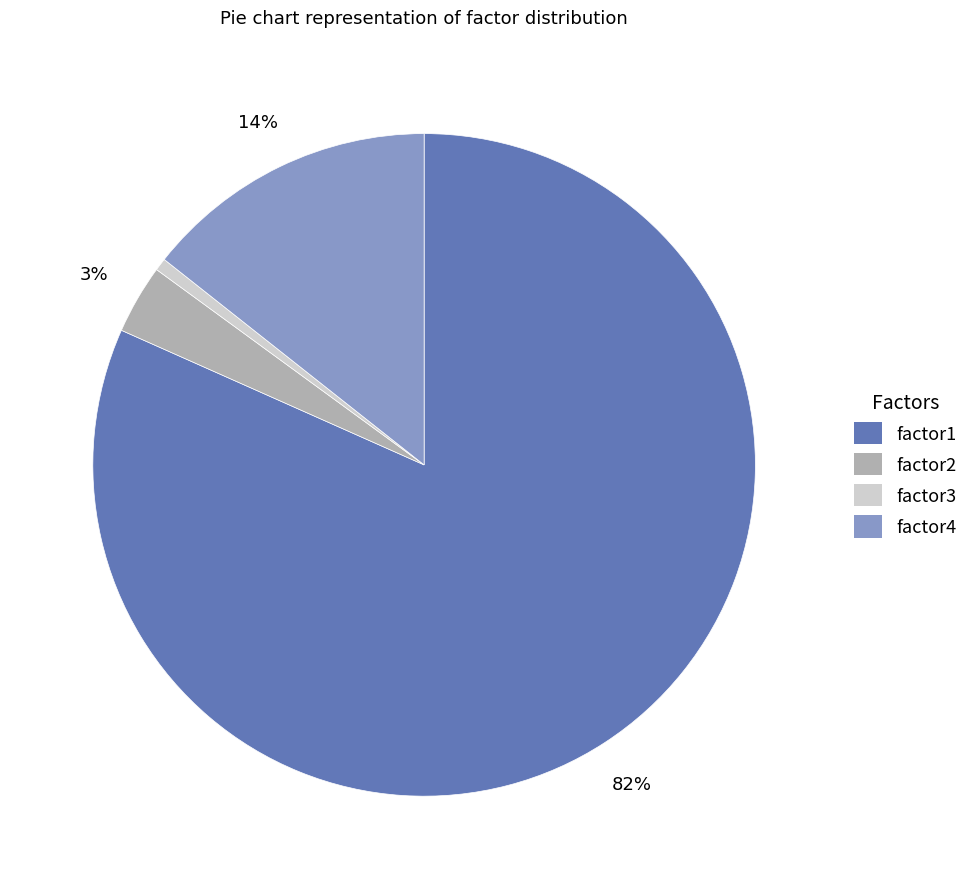

Do factor3 and factor1 together represent more than half of the pie?

Yes